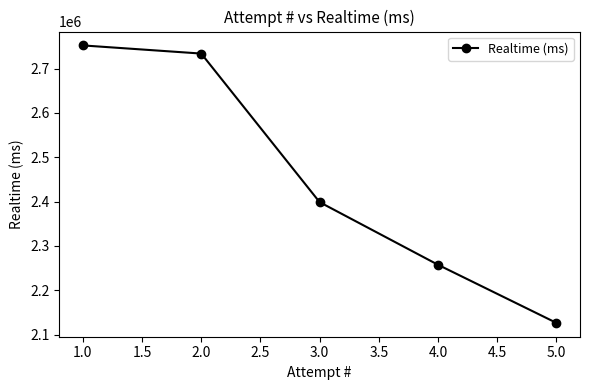

Does the chart have visible grid lines?

No